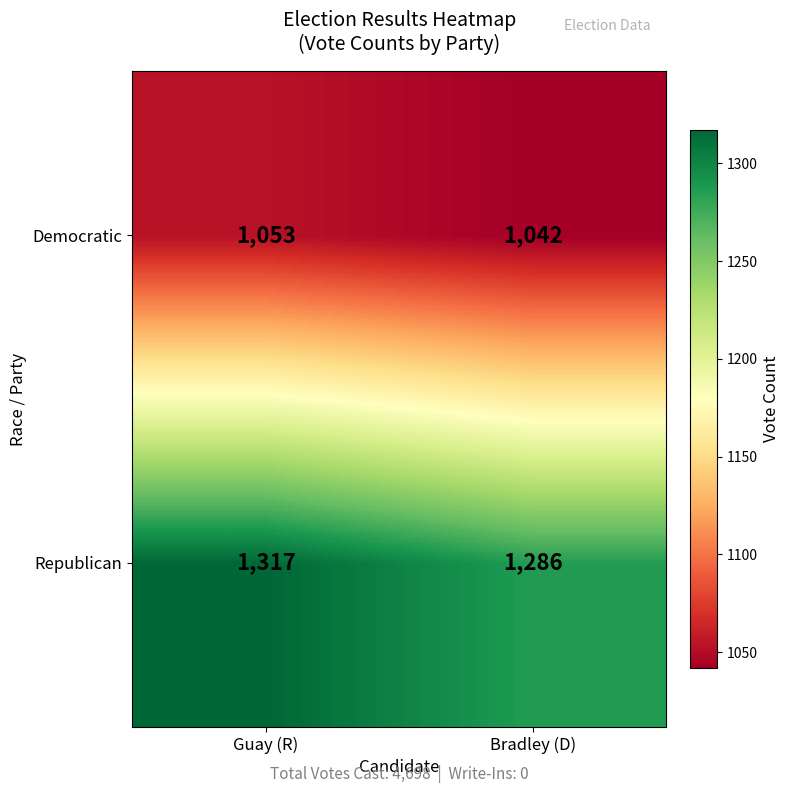

Reading right to left, transcribe all the data shown in this chart.

Democratic: Bradley (D)=1042	Guay (R)=1053
Republican: Bradley (D)=1286	Guay (R)=1317